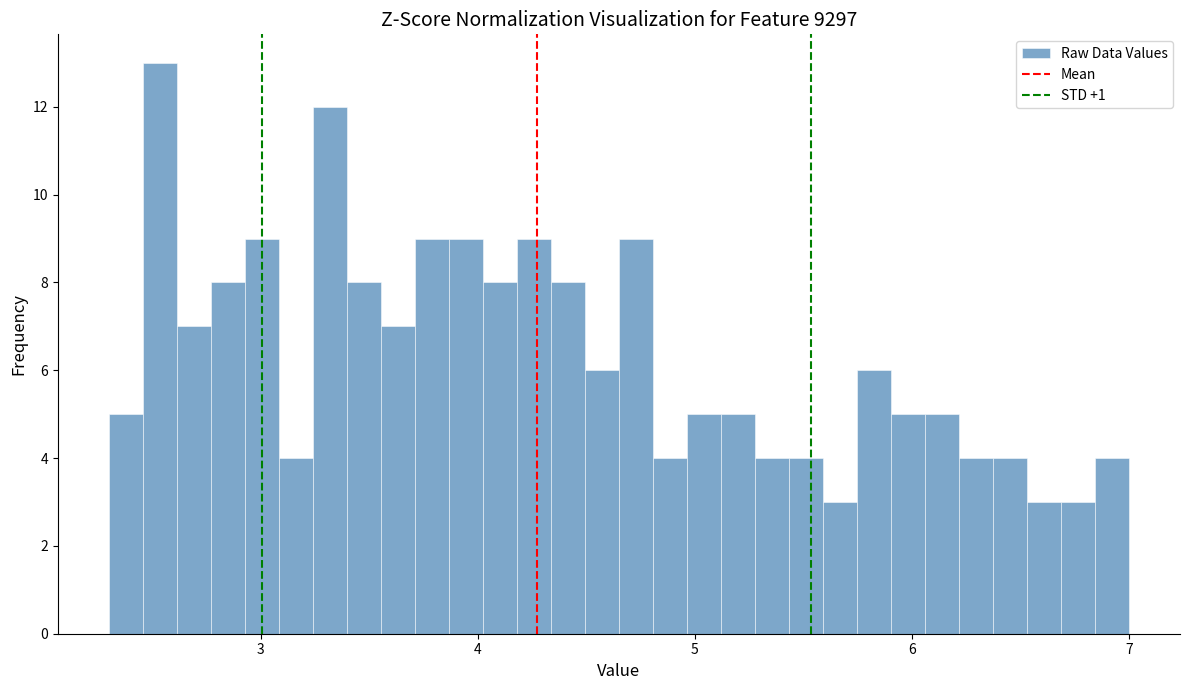

Around what value on the x-axis is the tallest bar? Give the approximate position of its centre, as read against the axis.

2.5